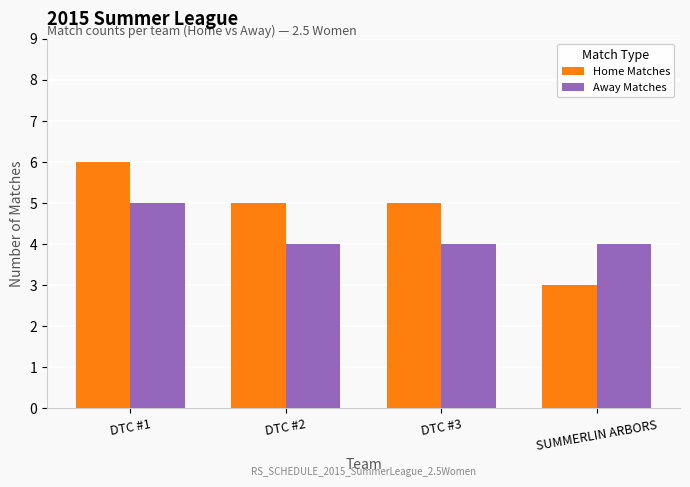

Rank the series by their average value, from highest to lowest.

Home Matches, Away Matches